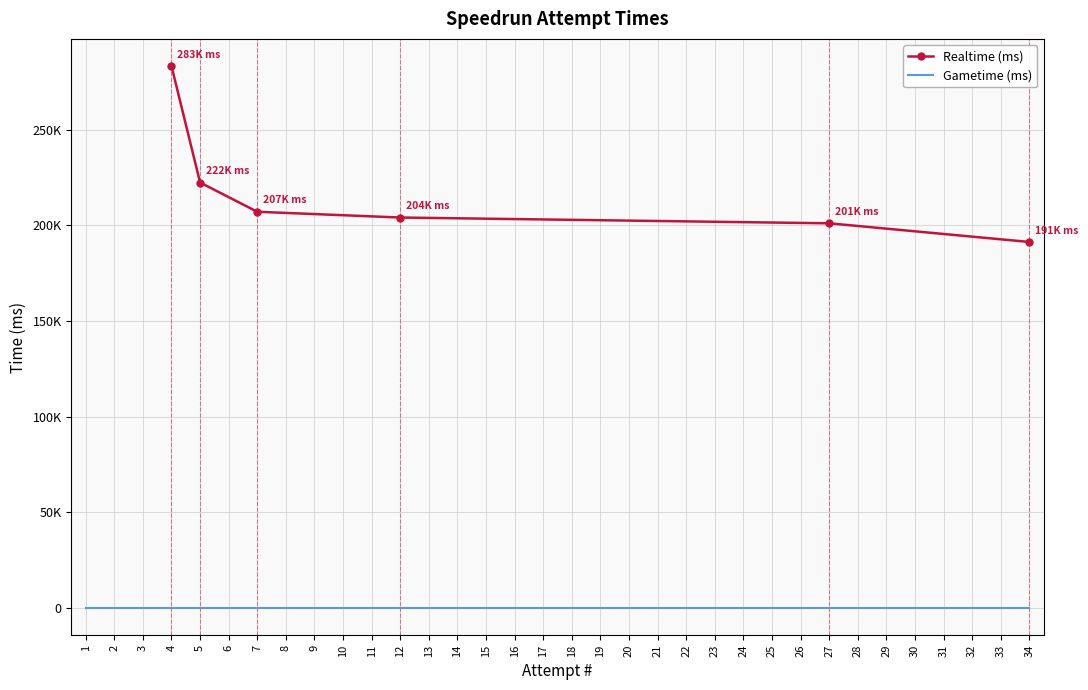

List the series in order of their overall mean, lowest first.

Gametime (ms), Realtime (ms)